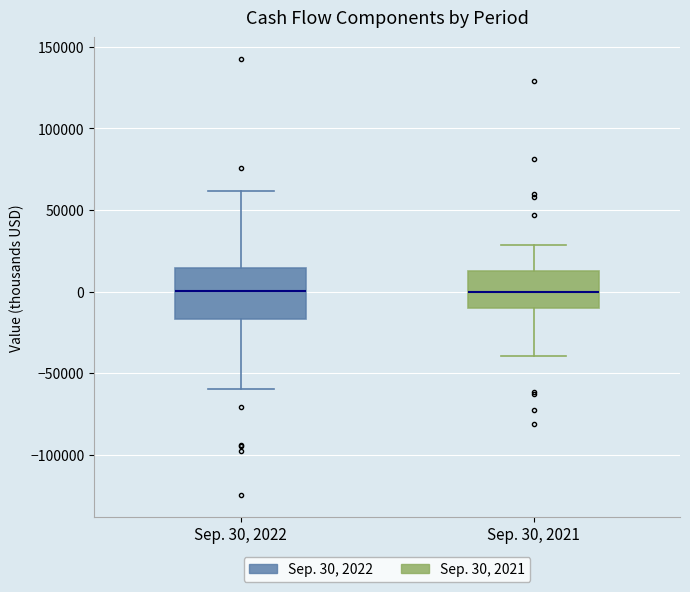

Reading left to right, transcribe this box plot: for each box, give where its median line is, the range the box spans, and where its two whiskers end, as read against the y-axis. The values are not printed on the chart, so give them approximately, as read against the axis.

Sep. 30, 2022: median 0, box -15000 to 15000, whiskers -60000 to 60000
Sep. 30, 2021: median 0, box -10000 to 15000, whiskers -40000 to 30000